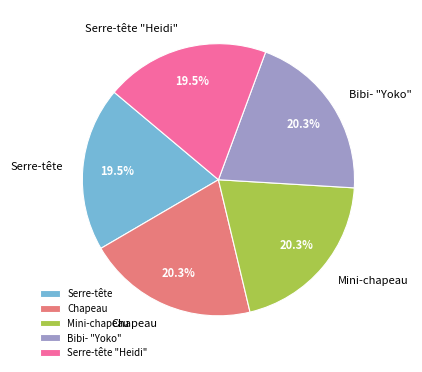

Count the number of slices in the pie.

5